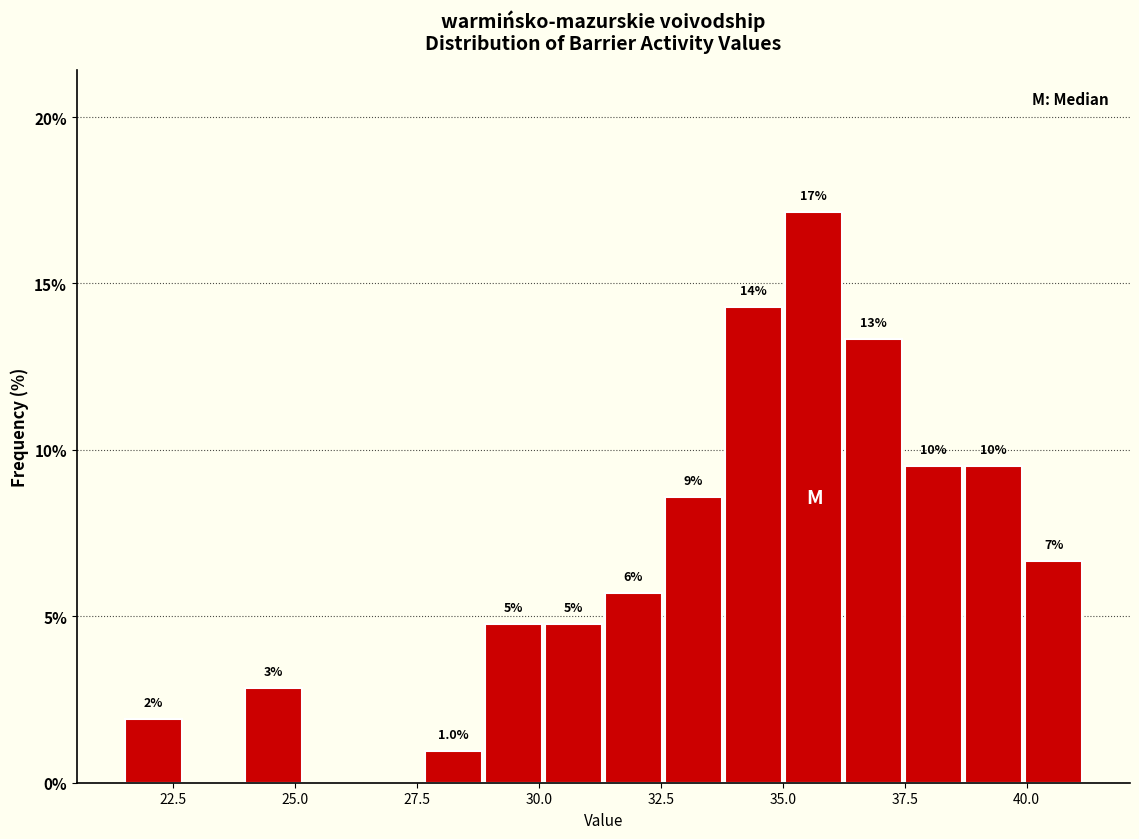

Around what value on the x-axis is the tallest bar? Give the approximate position of its centre, as read against the axis.

35.5